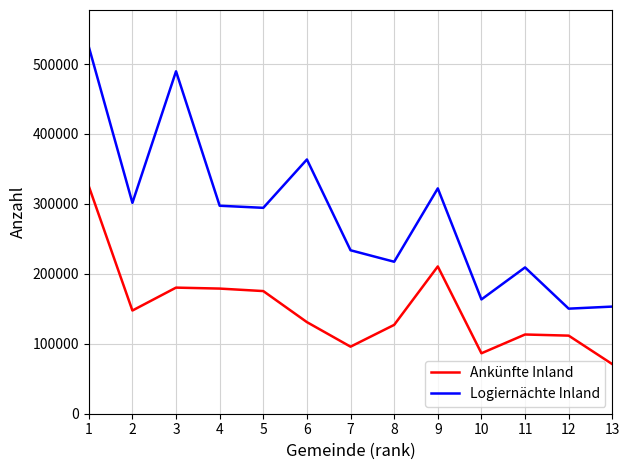

Between 11 and 13, which series saw the biggest shift?

Logiernächte Inland